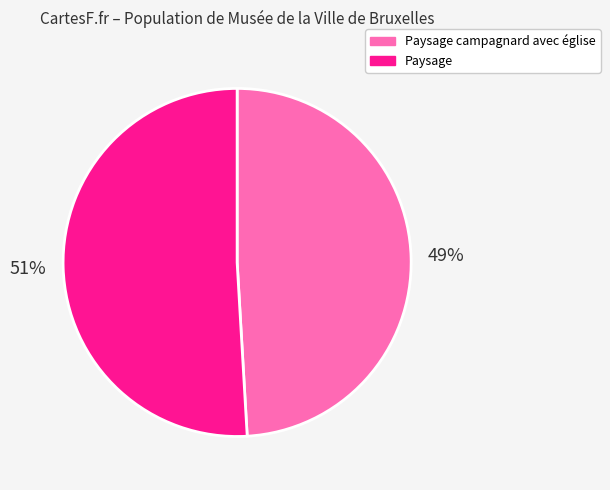

Which category has the smallest portion of the pie?

Paysage campagnard avec église